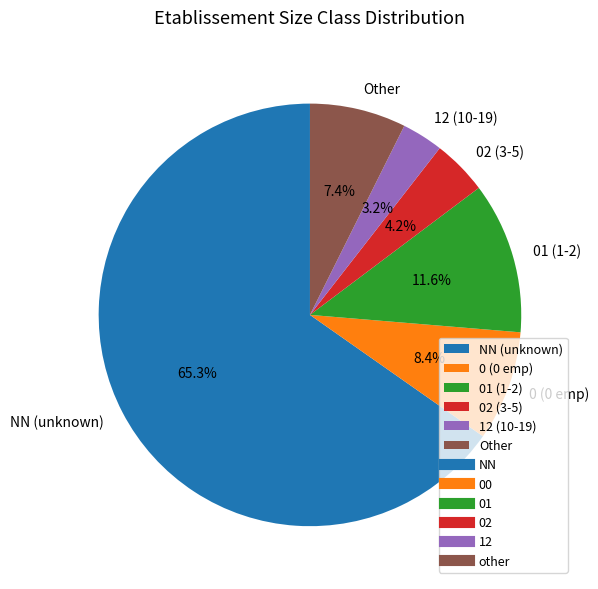

What portion of the pie excludes Other?

92.6%